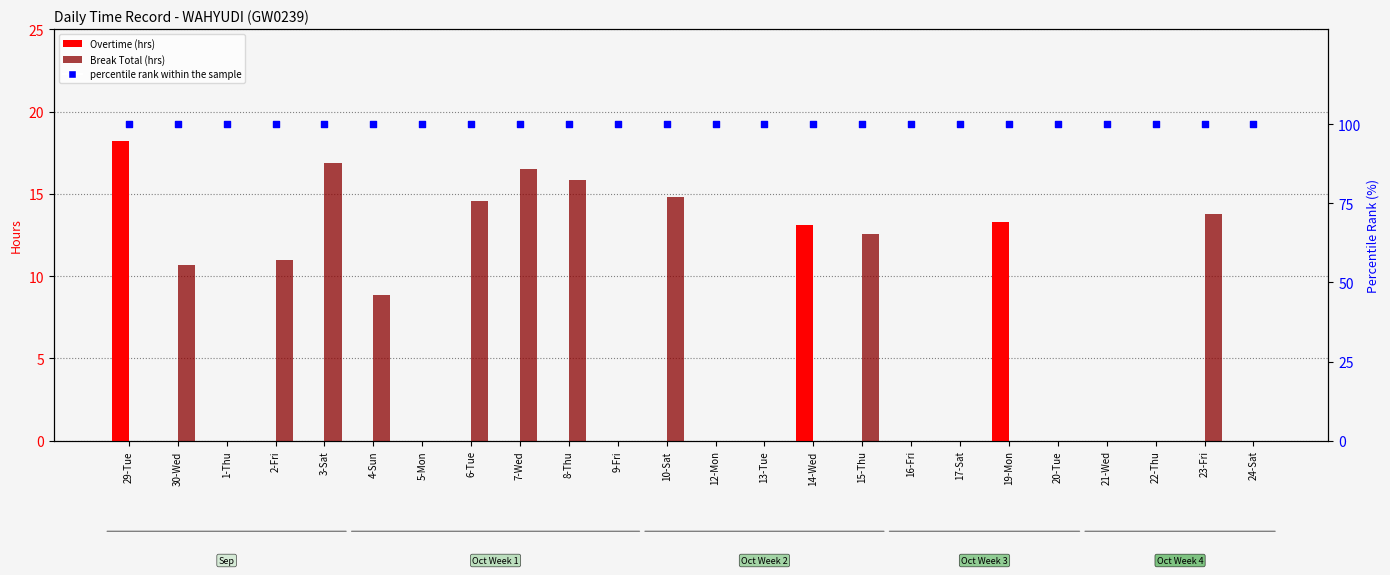

Which series reaches the minimum Y coordinate?

Overtime (hrs)